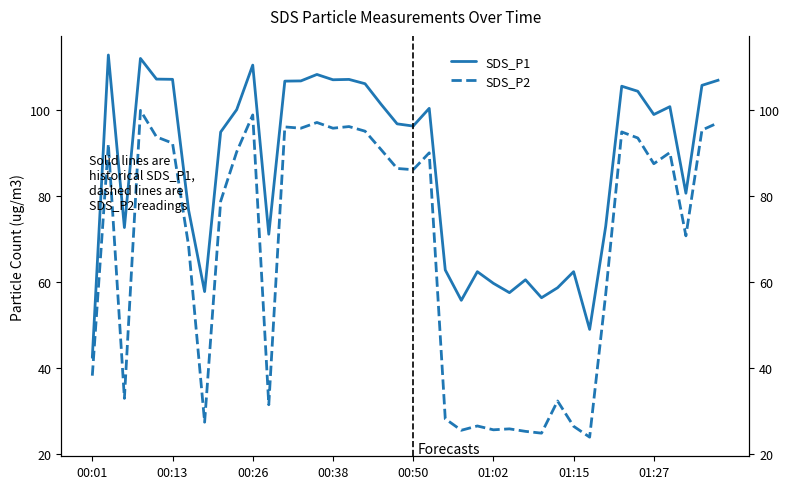

What is the maximum value for SDS_P1?

112.7